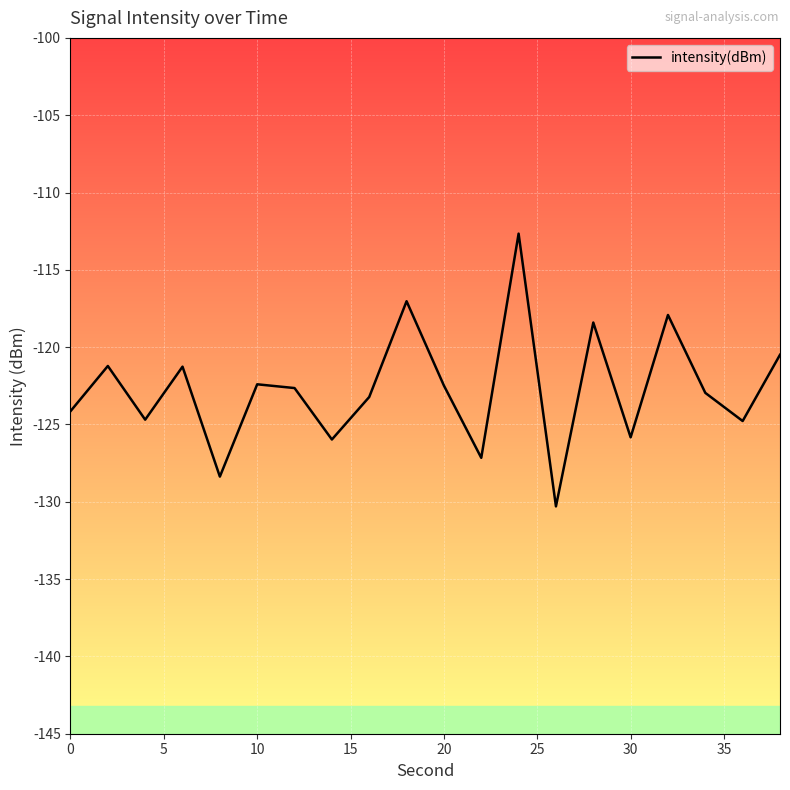

What is the greatest value displayed?

-112.7